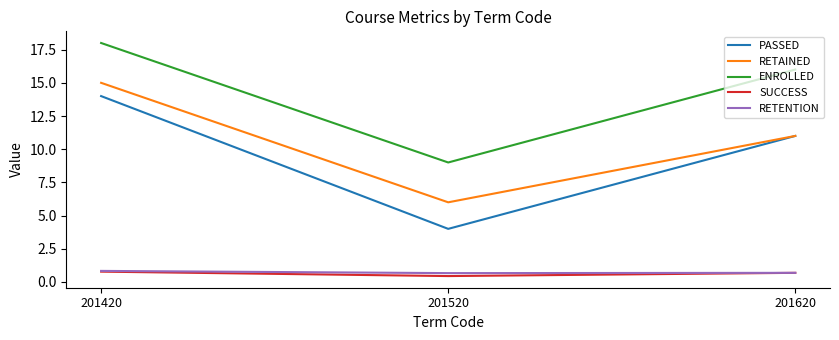

The value of ENROLLED at 201520 is 3.1. True or false?

False